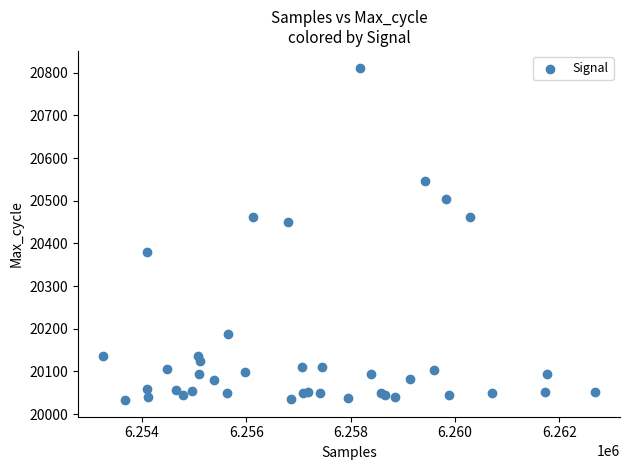

What Y value in the scatter plot is closest to 20422?

20450